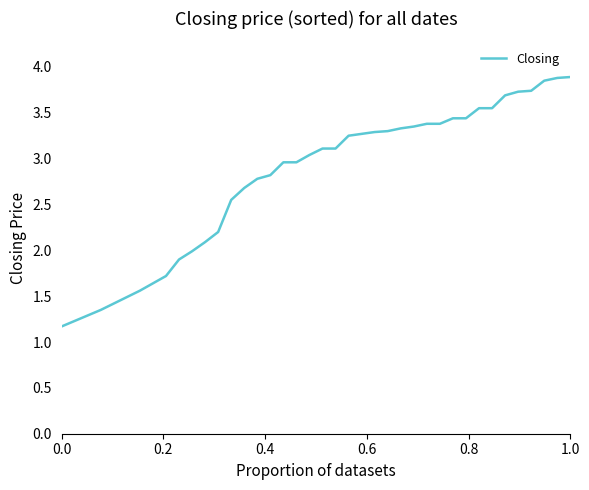

What is the difference between the maximum and minimum values?

2.7